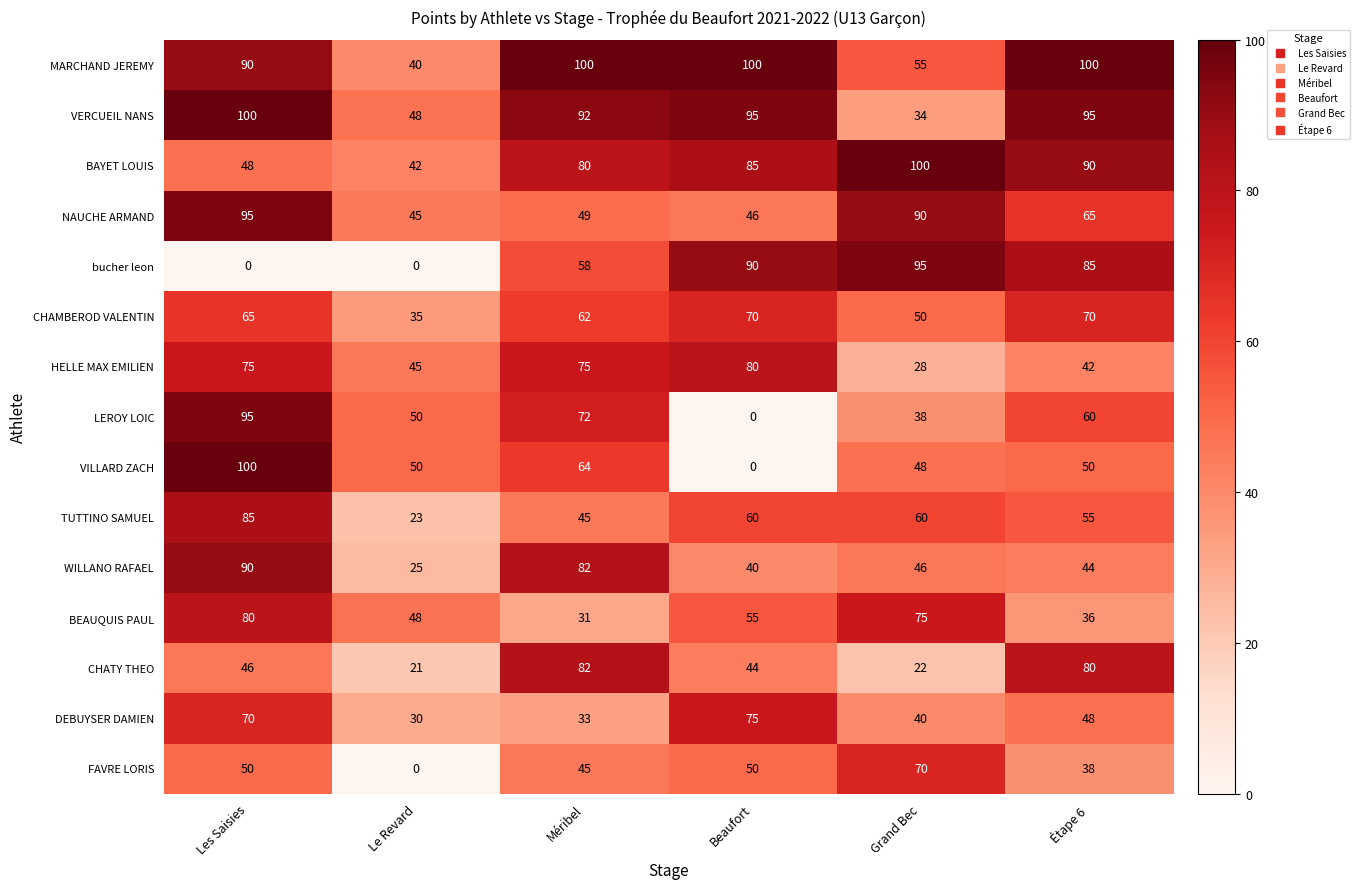

At which label does LEROY LOIC reach its peak?

Les Saisies